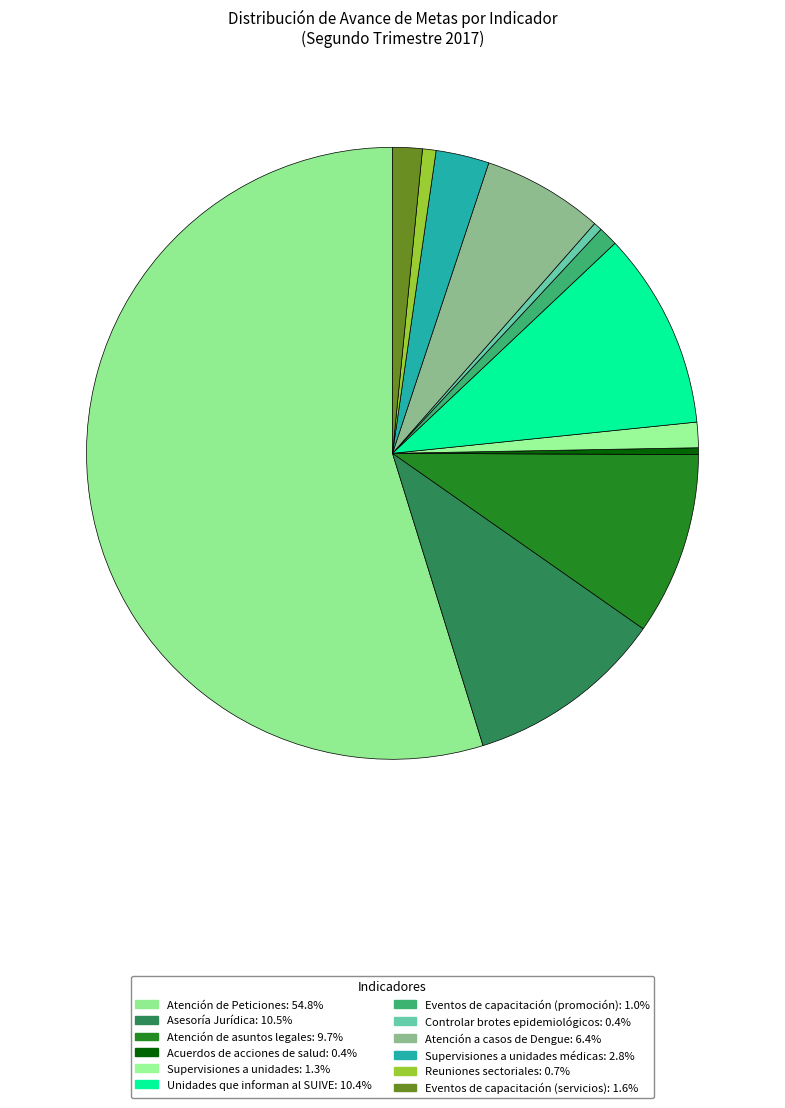

What is the largest slice in the pie chart?

Atención de Peticiones